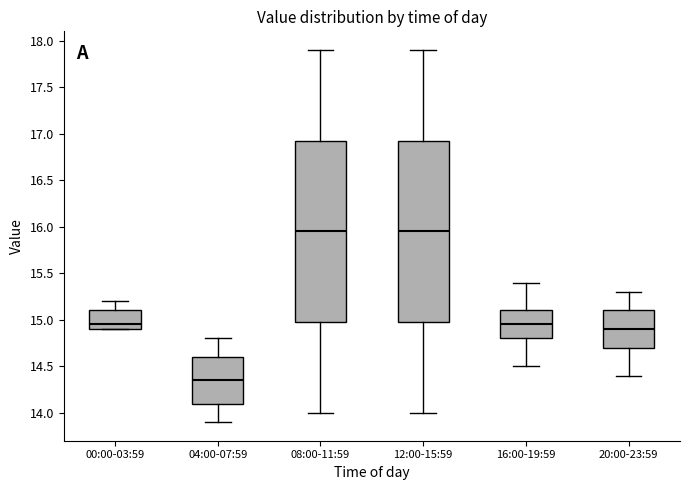

Reading left to right, read every box against the y-axis: the position of its median line, the range the box covers, and the ends of its whiskers. The values are not printed on the chart, so give them approximately, as read against the axis.

00:00-03:59: median 14.95, box 14.90 to 15.10, whiskers 14.90 to 15.20
04:00-07:59: median 14.35, box 14.10 to 14.60, whiskers 13.90 to 14.80
08:00-11:59: median 15.95, box 15.00 to 16.95, whiskers 14.00 to 17.90
12:00-15:59: median 15.95, box 15.00 to 16.95, whiskers 14.00 to 17.90
16:00-19:59: median 14.95, box 14.80 to 15.10, whiskers 14.50 to 15.40
20:00-23:59: median 14.90, box 14.70 to 15.10, whiskers 14.40 to 15.30